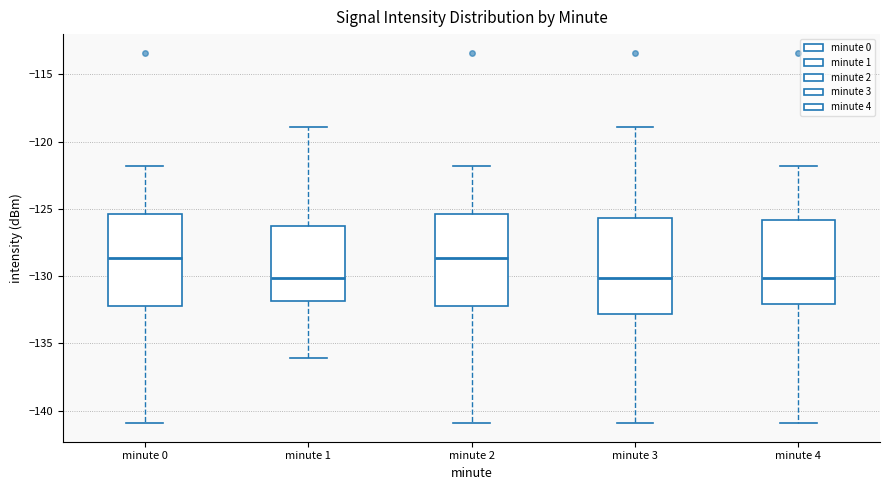

Reading left to right, read every box against the y-axis: the position of its median line, the range the box covers, and the ends of its whiskers. The values are not printed on the chart, so give them approximately, as read against the axis.

minute 0: median -128.5, box -132.5 to -125.5, whiskers -141.0 to -122.0
minute 1: median -130.0, box -132.0 to -126.5, whiskers -136.0 to -119.0
minute 2: median -128.5, box -132.5 to -125.5, whiskers -141.0 to -122.0
minute 3: median -130.0, box -133.0 to -125.5, whiskers -141.0 to -119.0
minute 4: median -130.0, box -132.0 to -126.0, whiskers -141.0 to -122.0